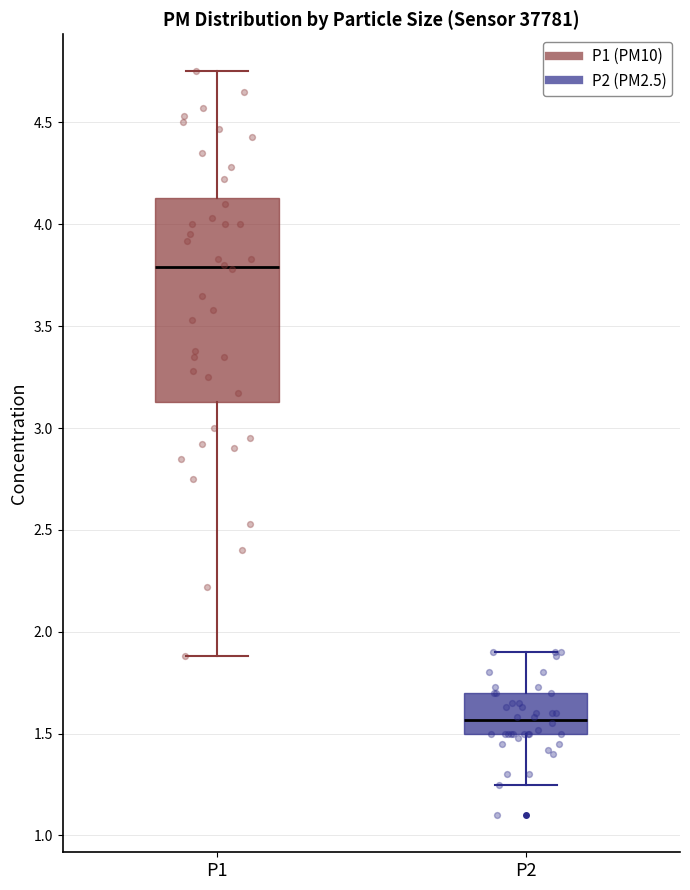

Comparing the boxes themselves (not the whiskers), which one is the tallest?

P1